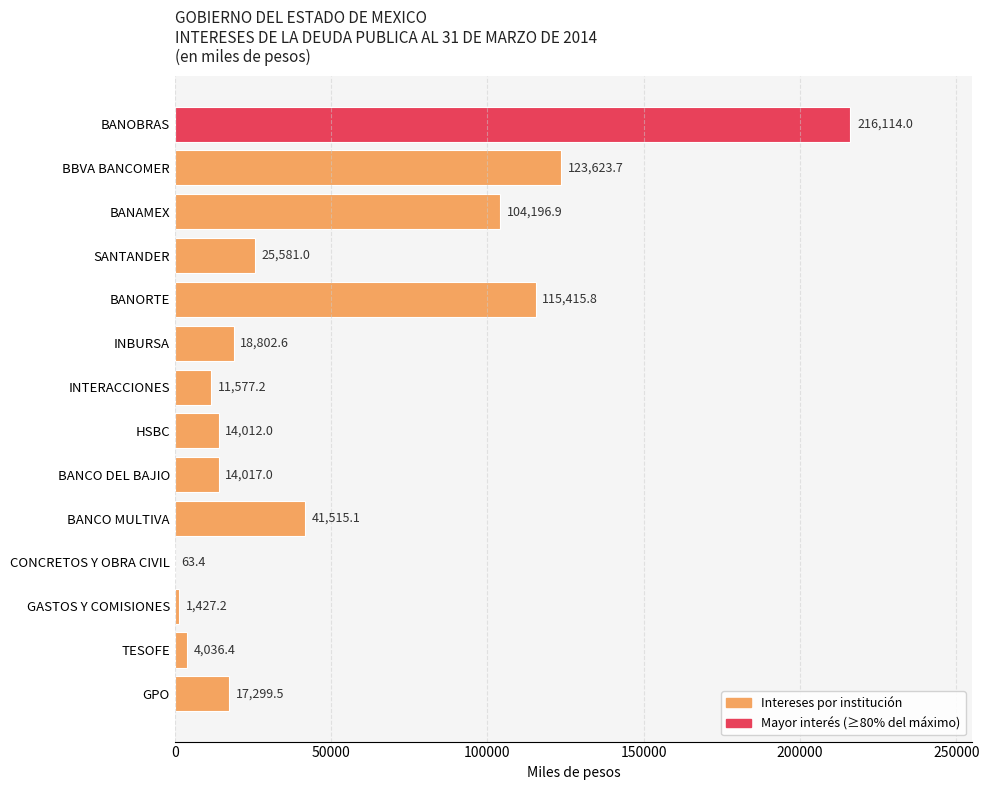

What is the change in value from HSBC to GASTOS Y COMISIONES?

-12584.8